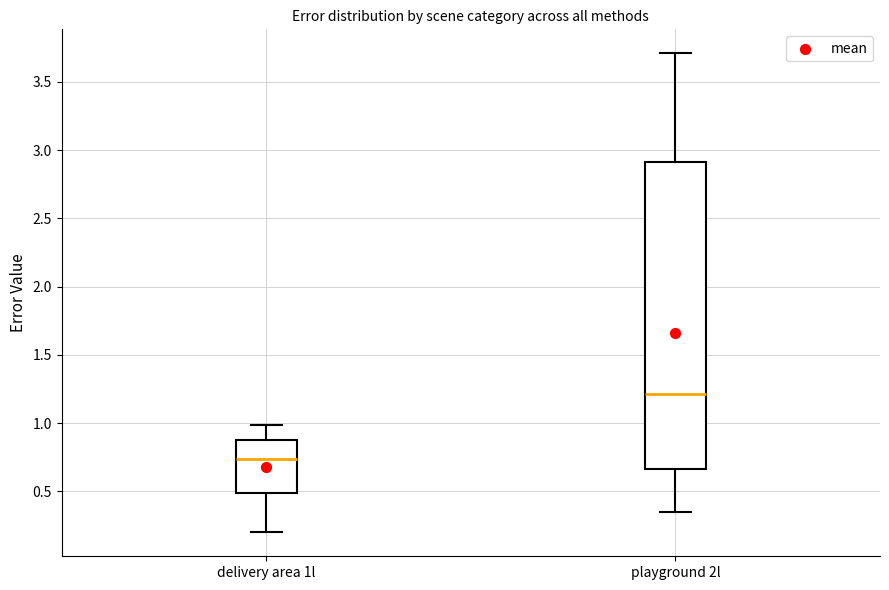

Reading left to right, read every box against the y-axis: the position of its median line, the range the box covers, and the ends of its whiskers. The values are not printed on the chart, so give them approximately, as read against the axis.

delivery area 1l: median 0.75, box 0.50 to 0.90, whiskers 0.20 to 1.00
playground 2l: median 1.20, box 0.65 to 2.90, whiskers 0.35 to 3.70